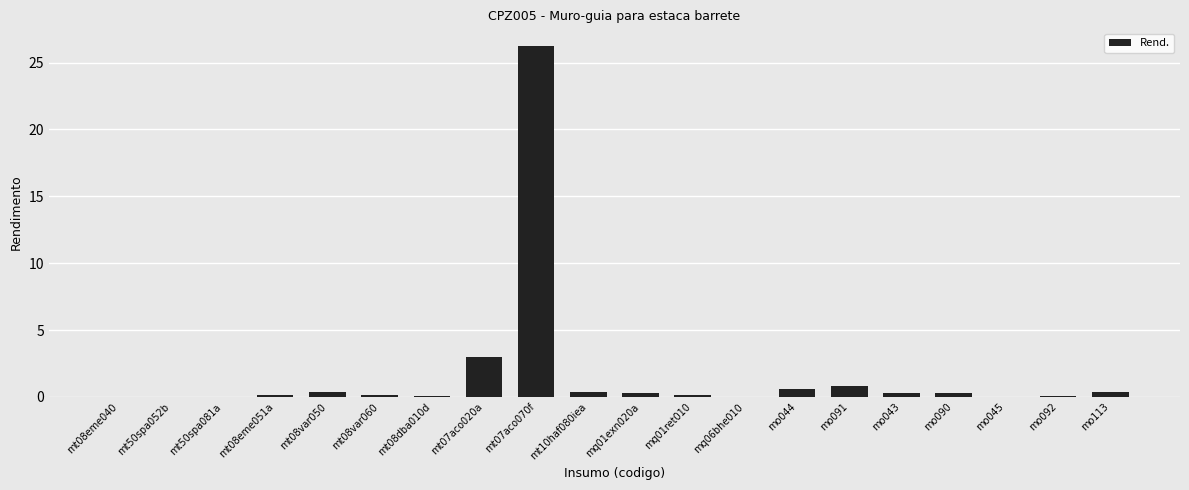

At which category does the chart reach its peak across all series?

mt07aco070f